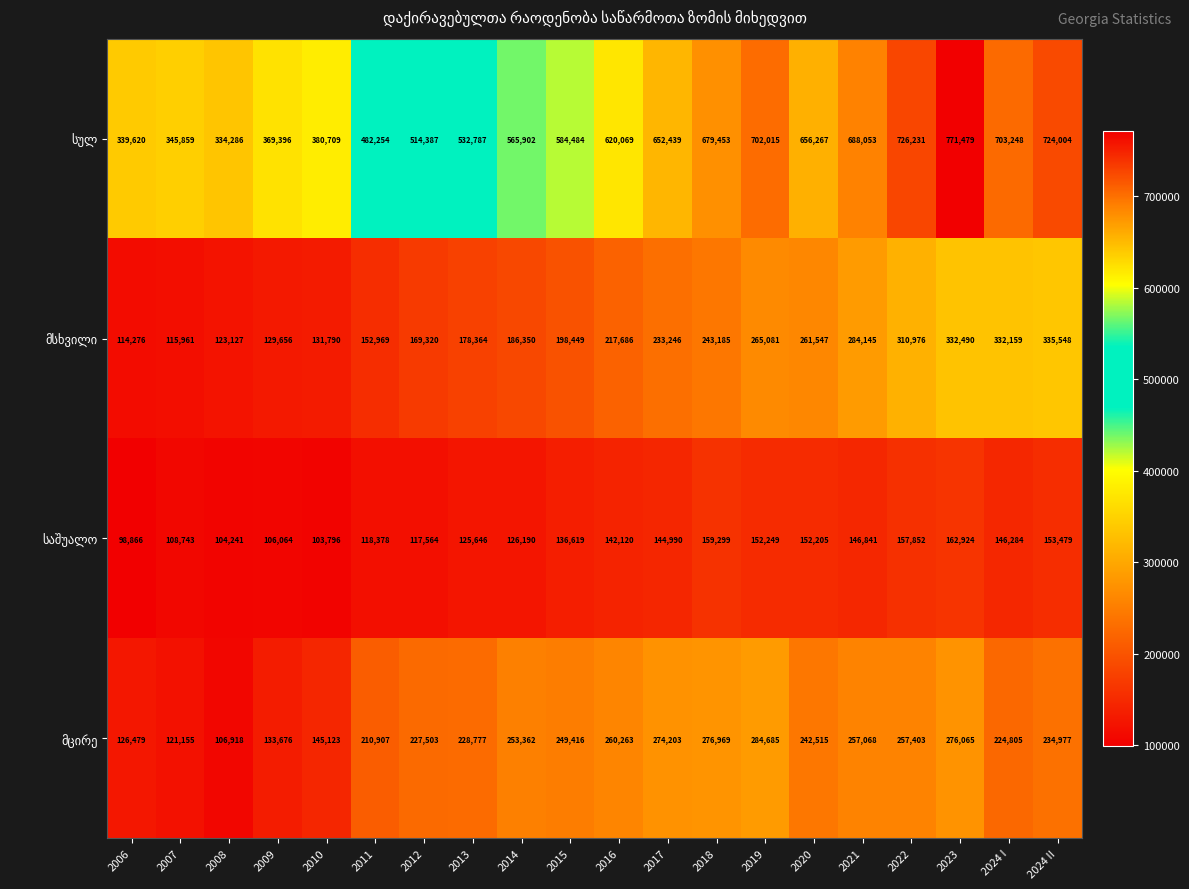

What is the total value across all series at 2008?

668572